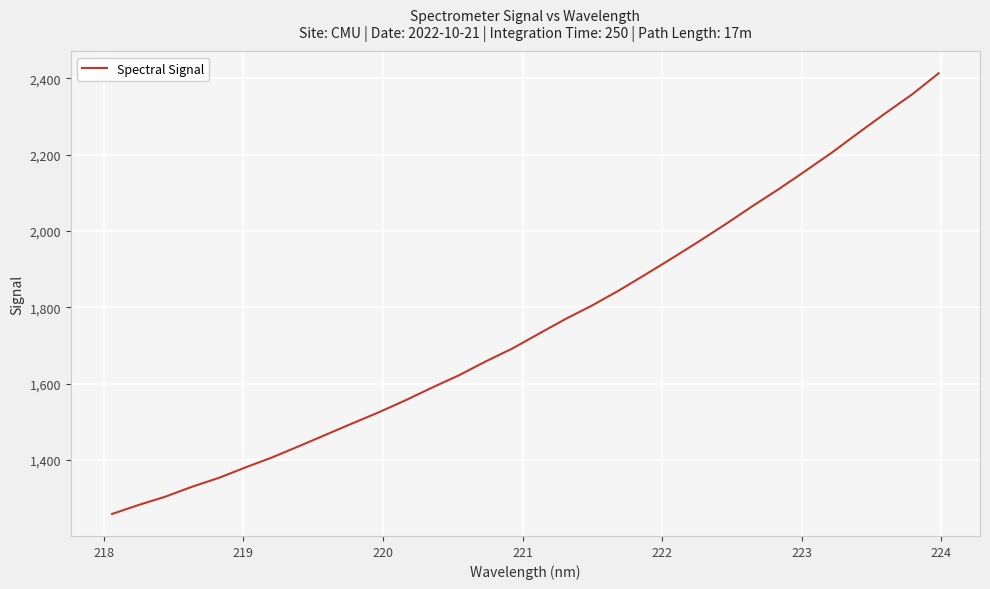

What is the maximum value shown in the chart?

2413.0